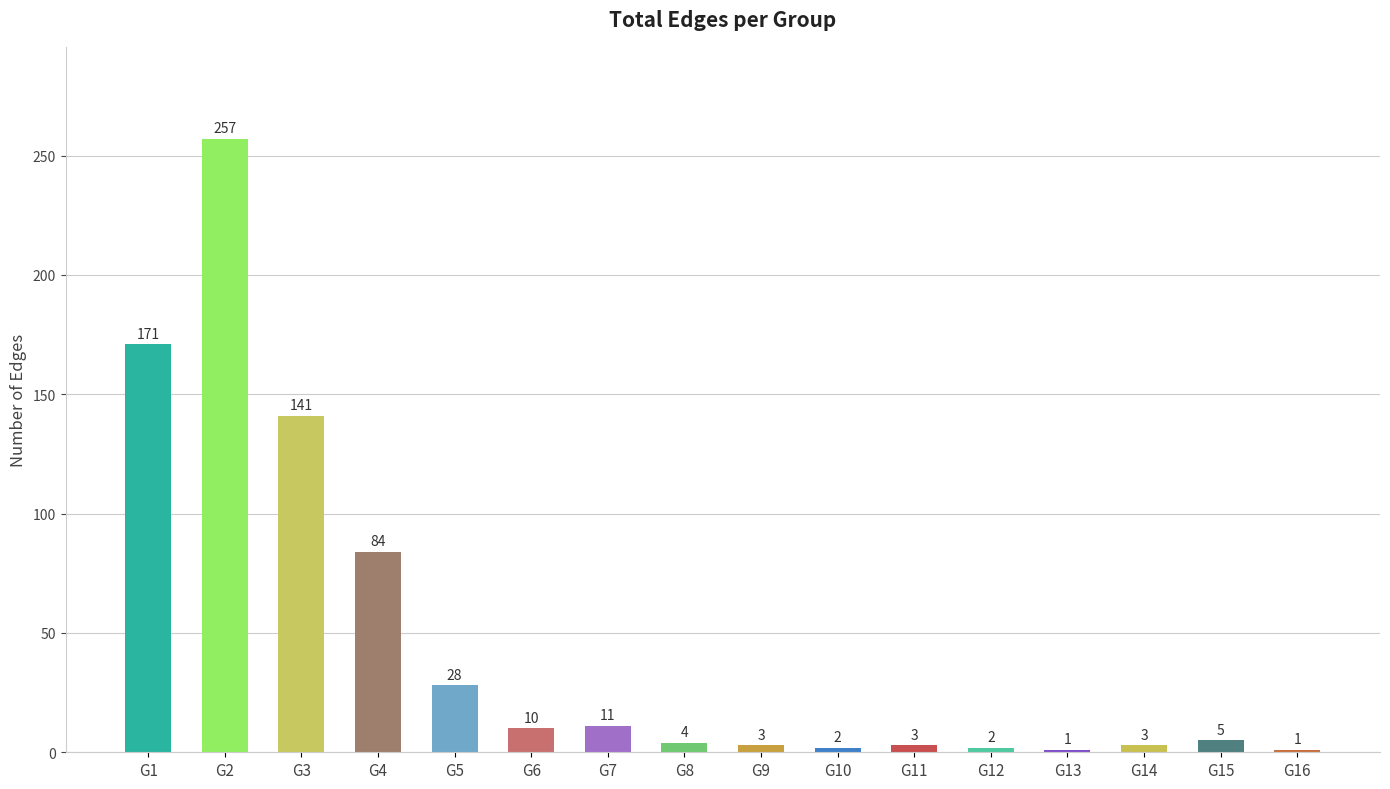

At which label is the value closest to 129?

G3